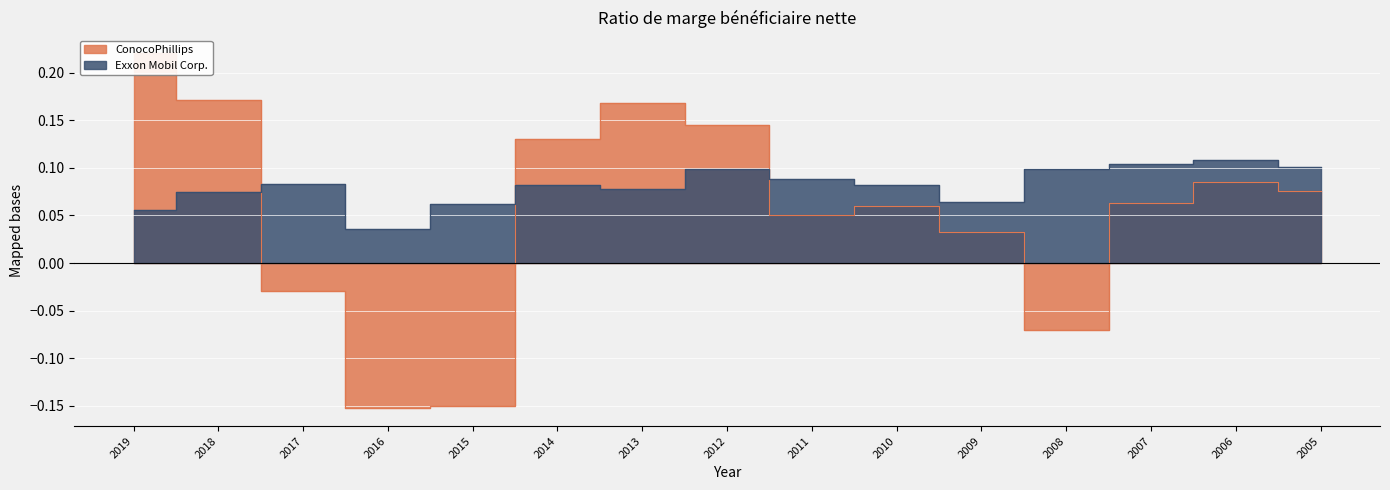

Where do ConocoPhillips and Exxon Mobil Corp. first cross each other?

2018 and 2017